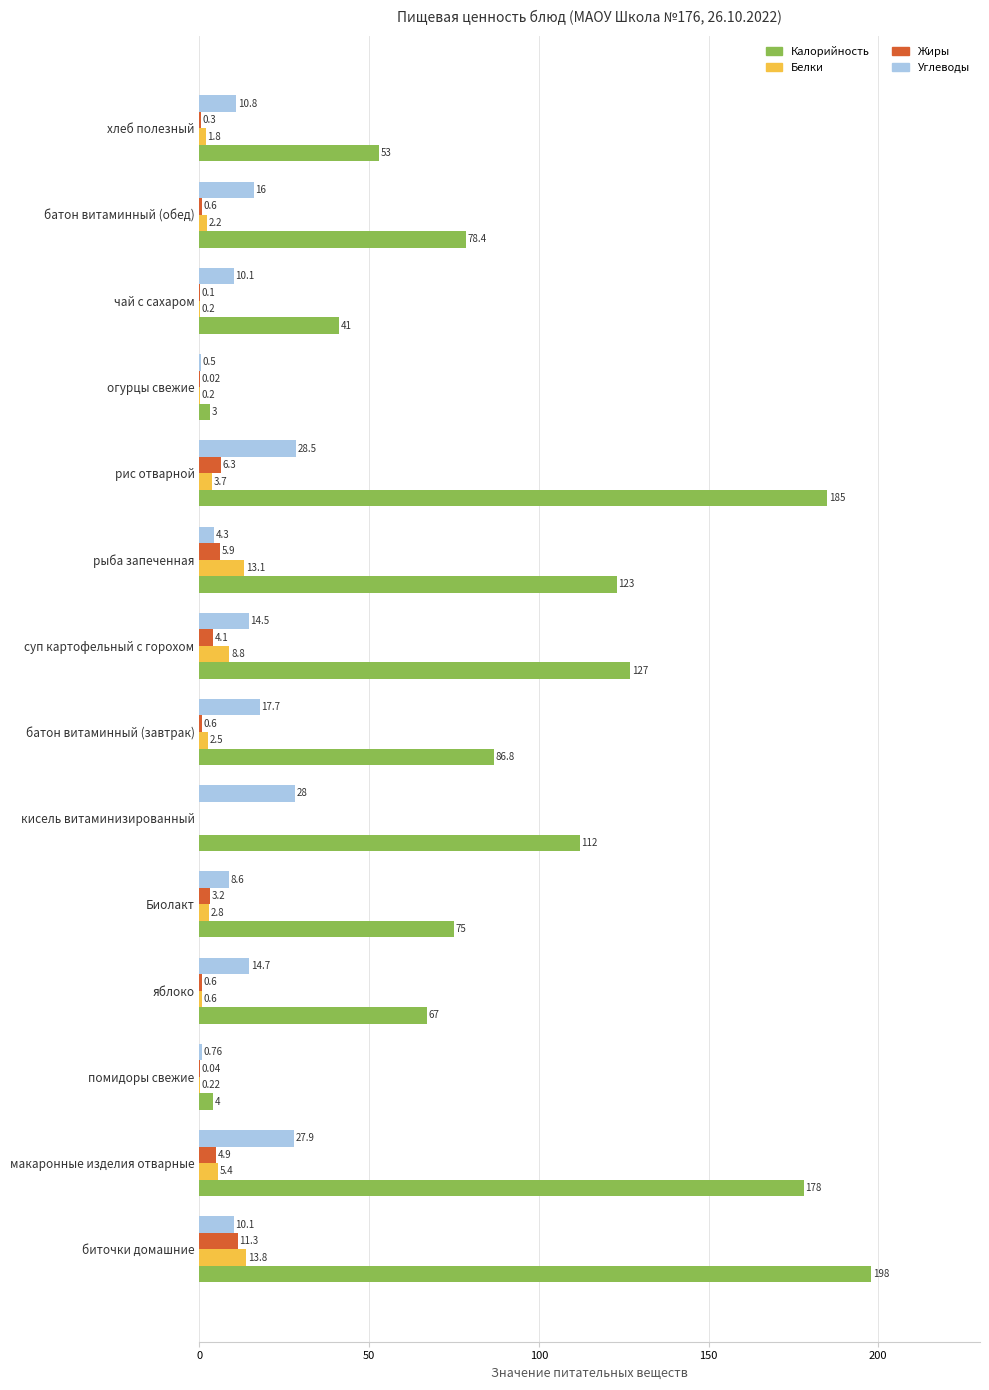

Is the value of Белки at рыба запеченная greater than the value of Калорийность at чай с сахаром?

No